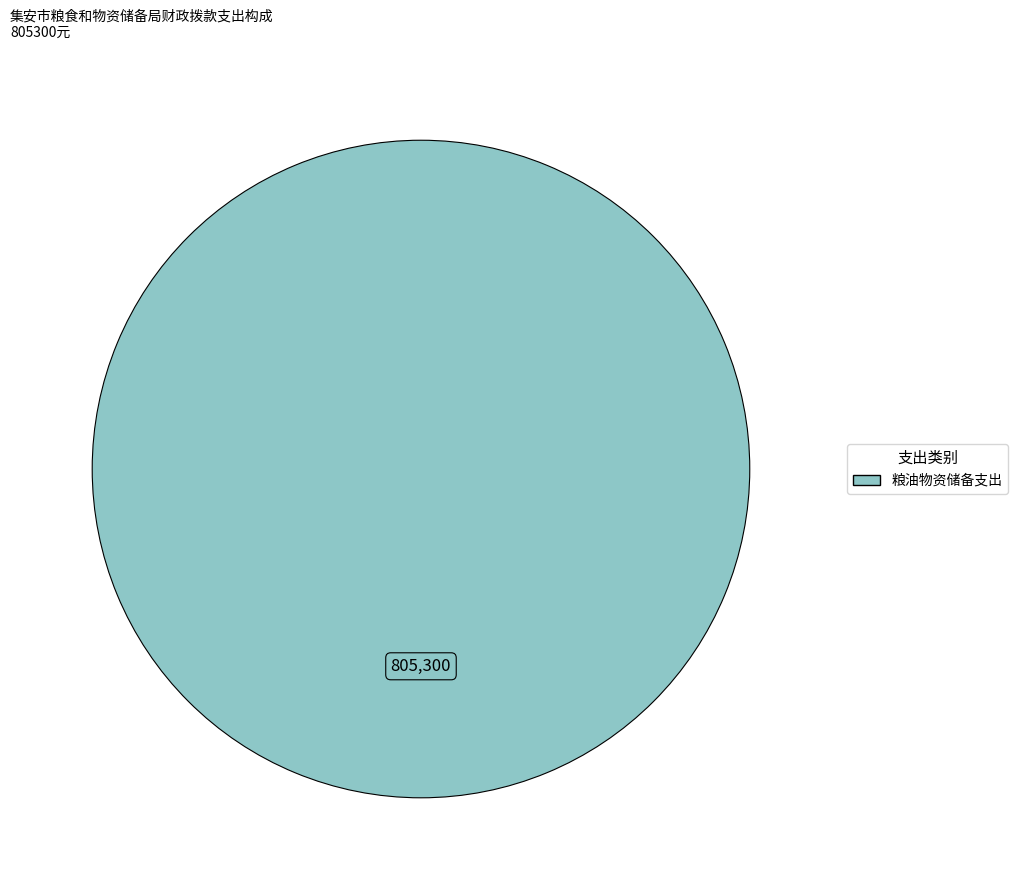

How many segments does this pie chart have?

1